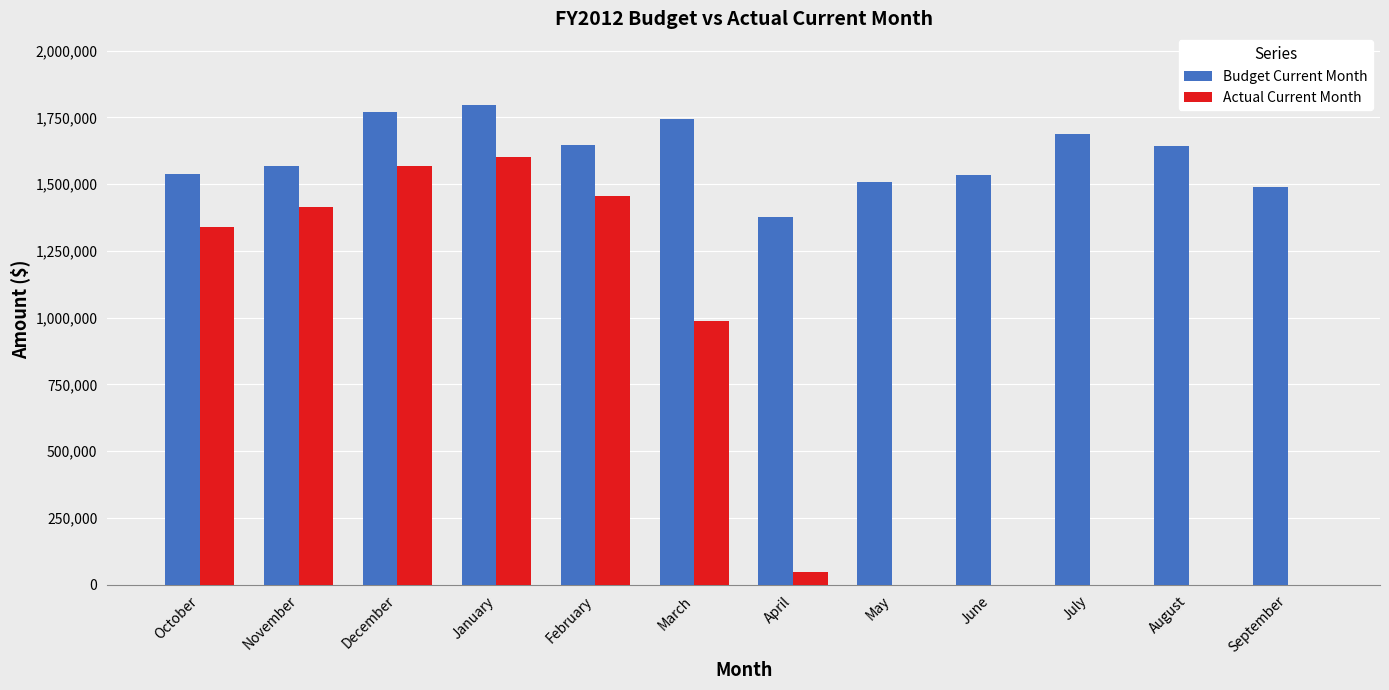

What is the highest value of the Actual Current Month series?

1603054.0